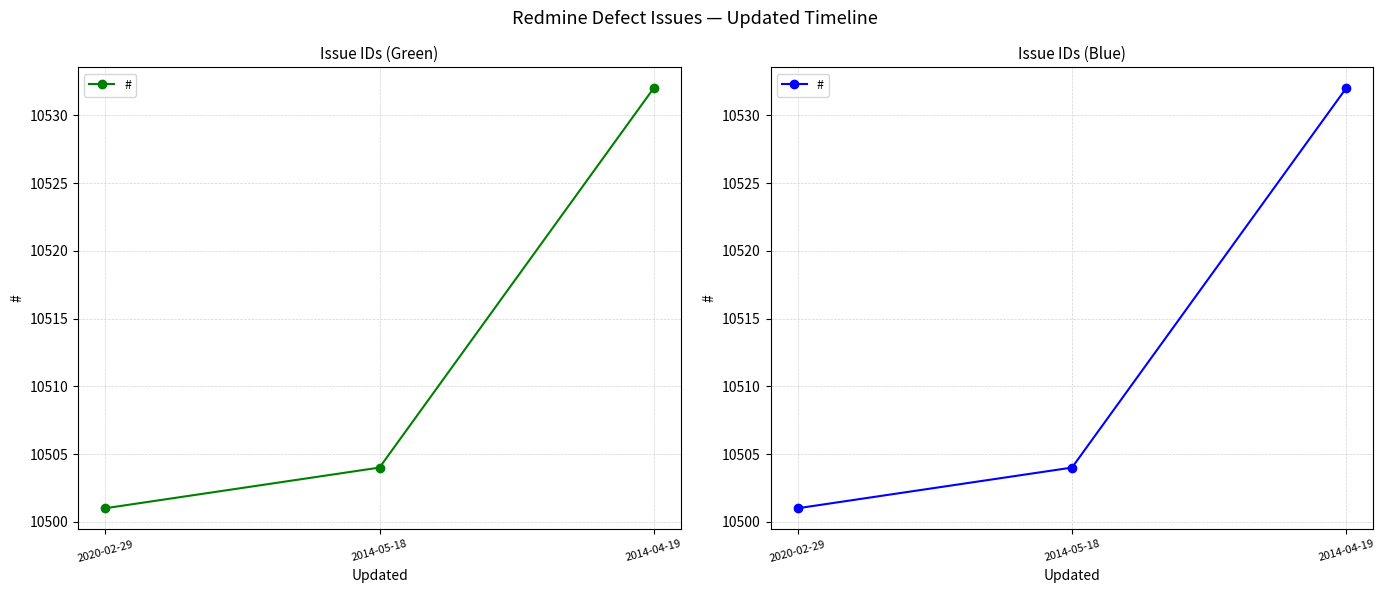

Count the number of categories in the chart.

3